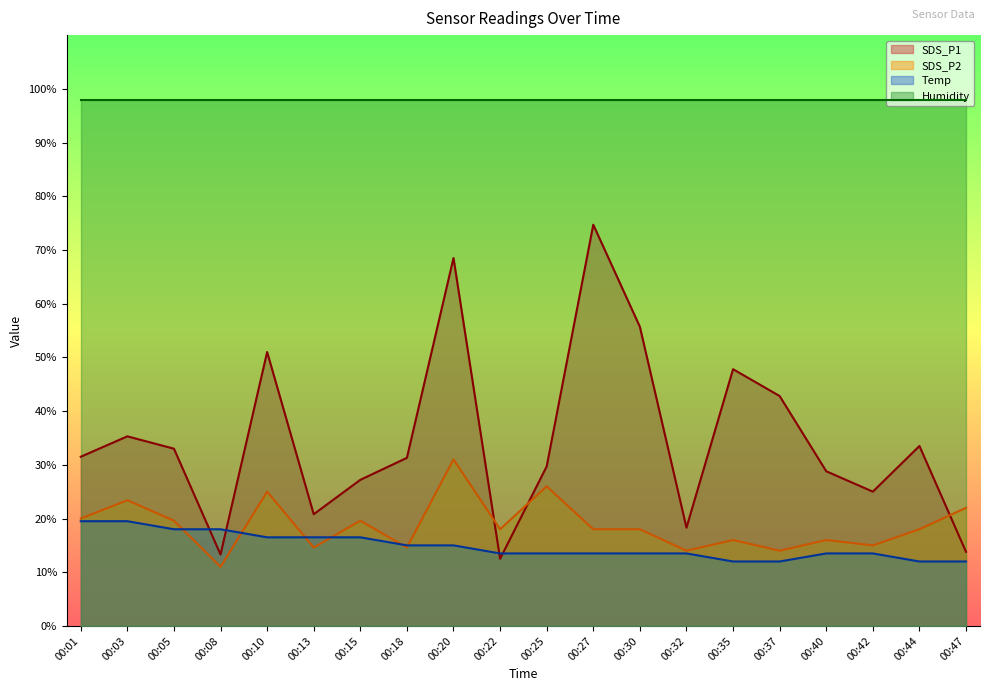

Does the chart display data point markers on the line(s)?

No